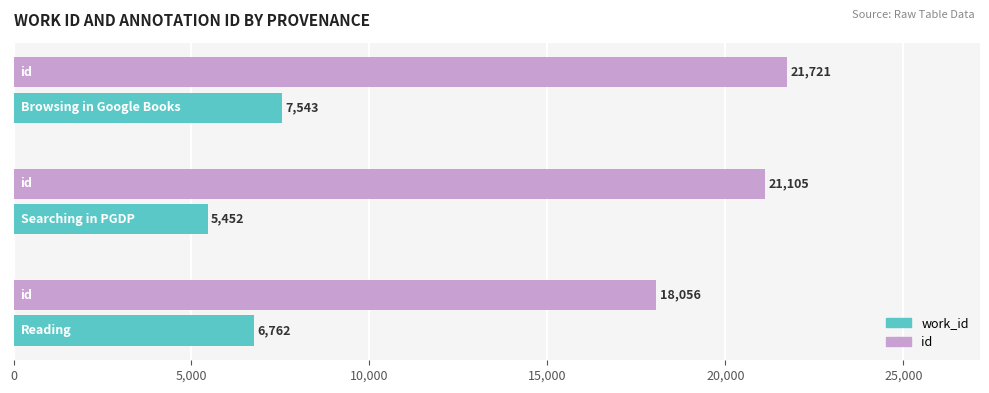

What is the difference between the maximum and minimum values in the id series?

3665.0